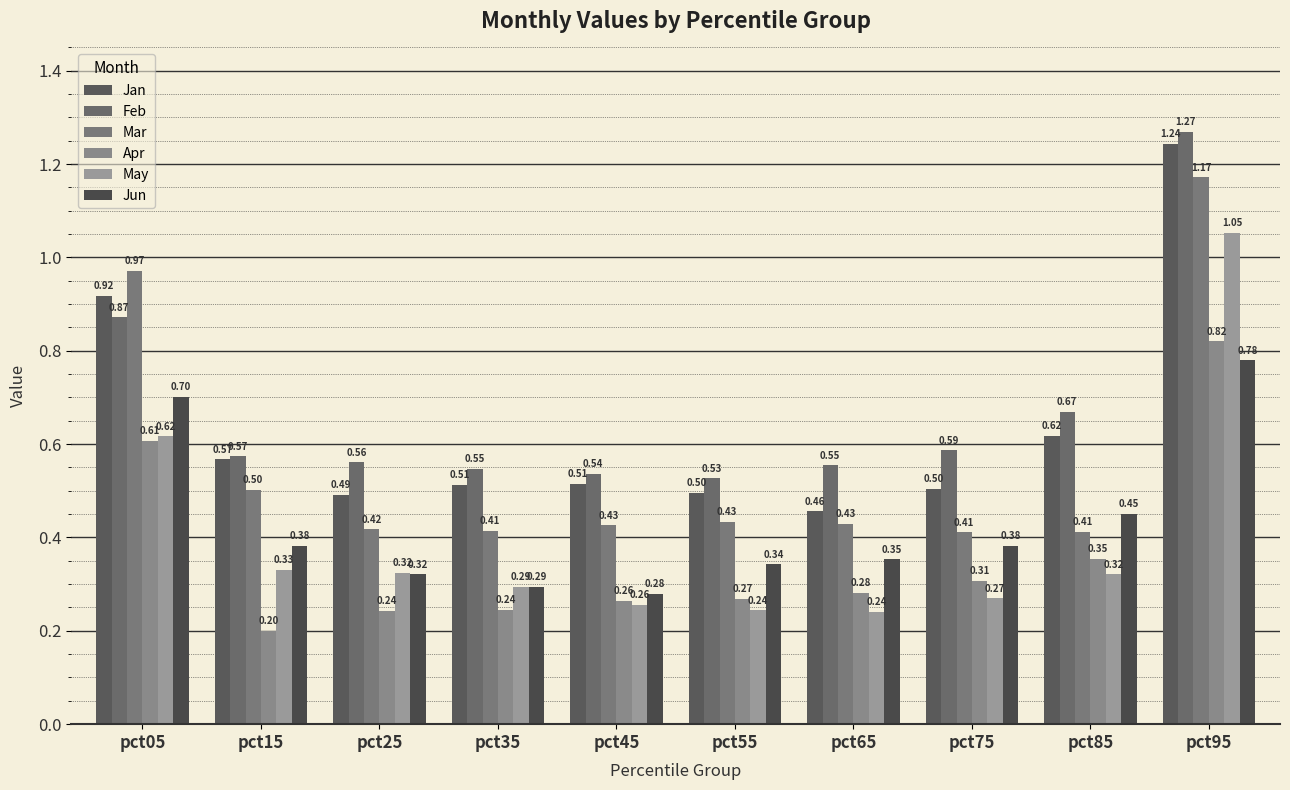

What is the difference between the maximum and minimum values in the Feb series?

0.7